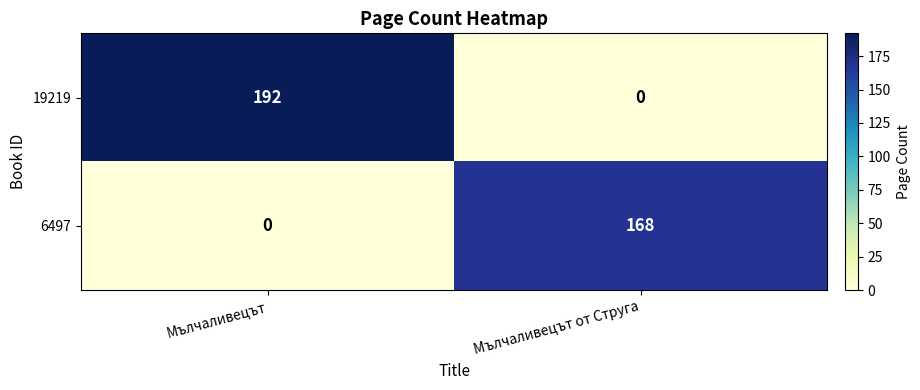

Is it true that 19219 equals 0 at Мълчаливецът от Струга?

True